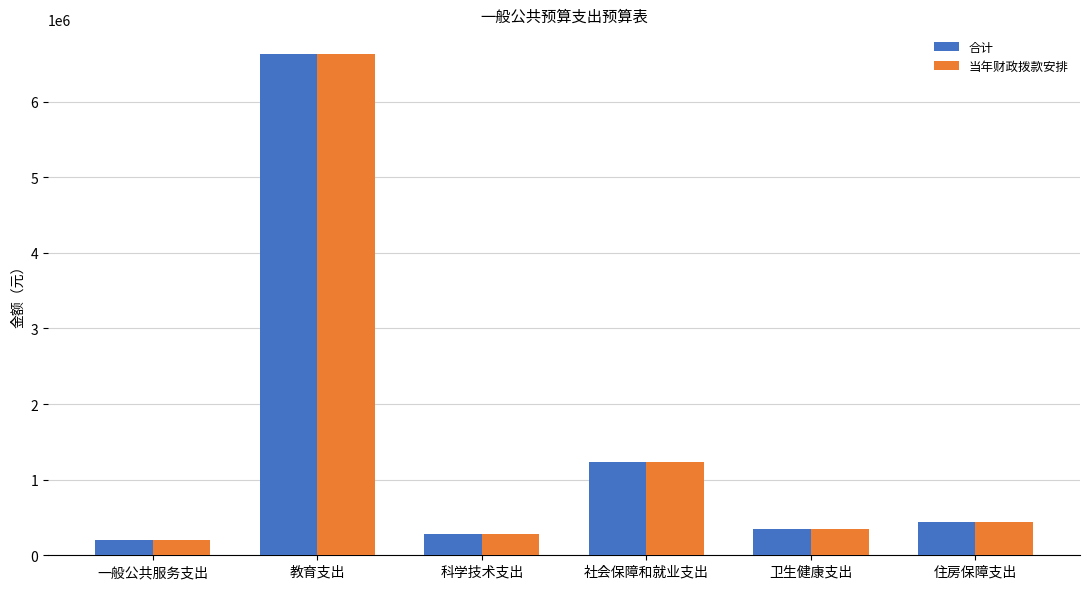

Reading left to right, extract all data points from this chart.

合计: 一般公共服务支出=200000.0	教育支出=6625944.0	科学技术支出=280000.0	社会保障和就业支出=1235153.0	卫生健康支出=353831.7	住房保障支出=440410.0
当年财政拨款安排: 一般公共服务支出=200000.0	教育支出=6625944.0	科学技术支出=280000.0	社会保障和就业支出=1235153.0	卫生健康支出=353831.7	住房保障支出=440410.0